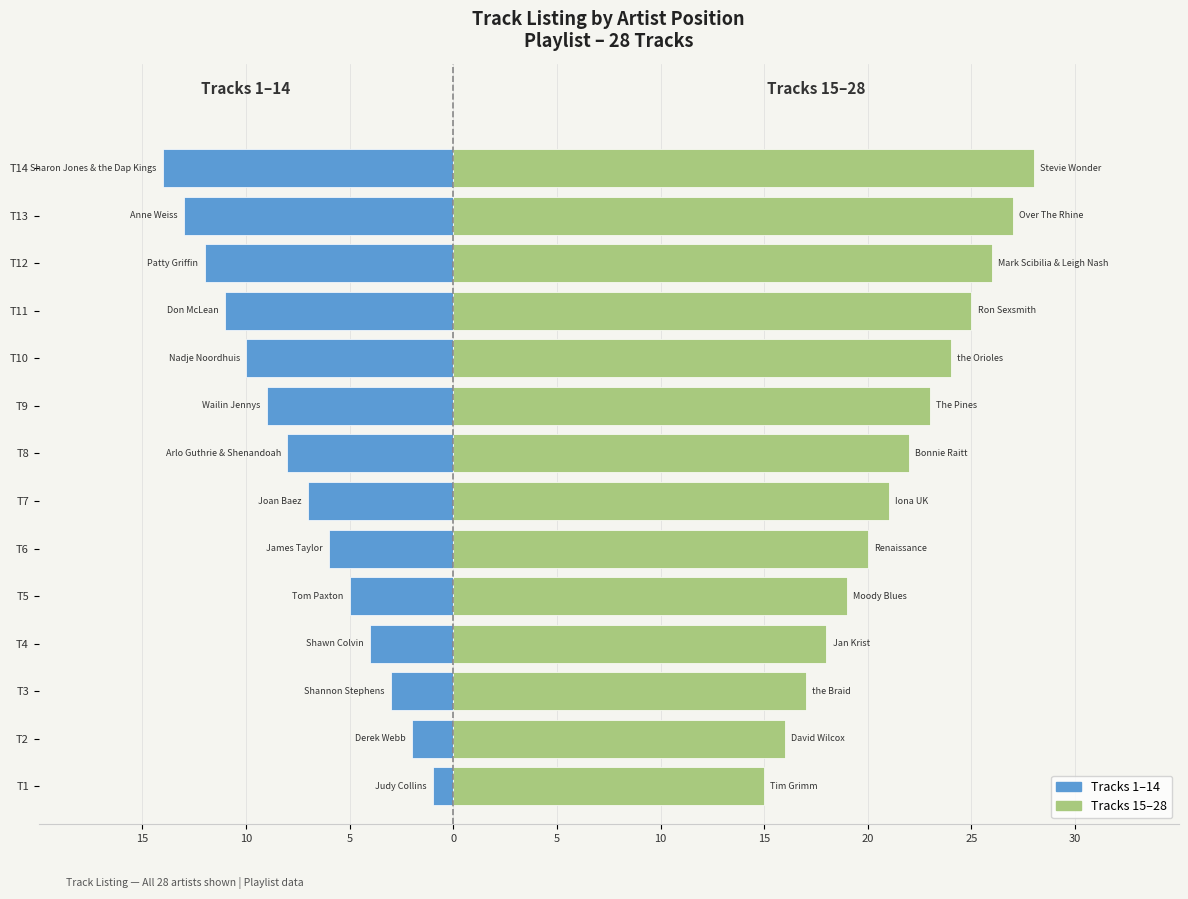

The value of Tracks 15-28 at T10 is 40. True or false?

False